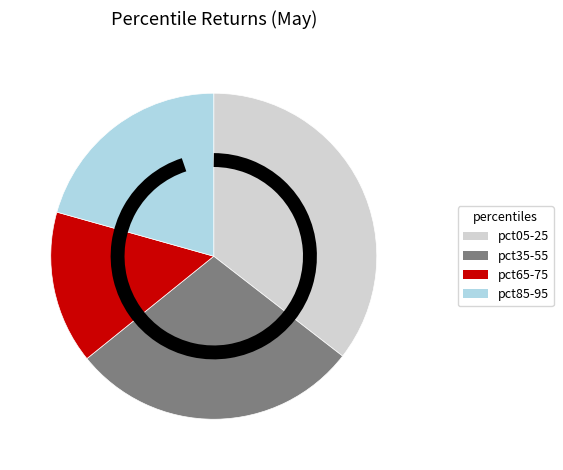

How many slices are in this pie chart?

4